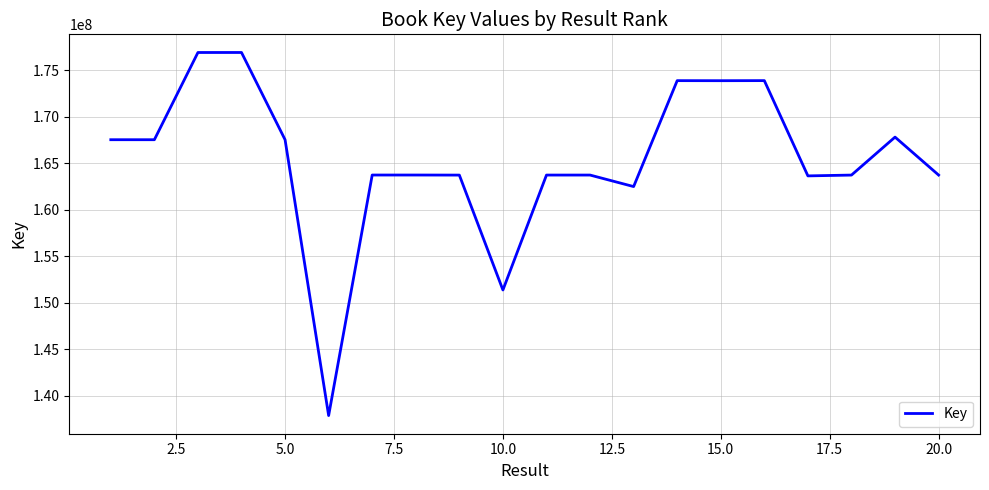

What is the maximum value shown in the chart?

176910569